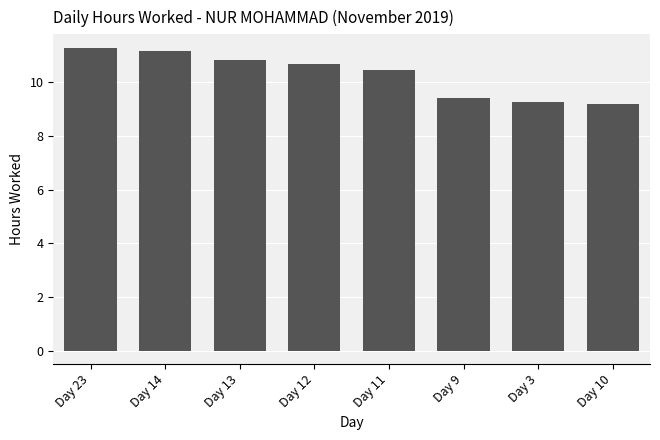

What is the smallest value displayed?

9.2